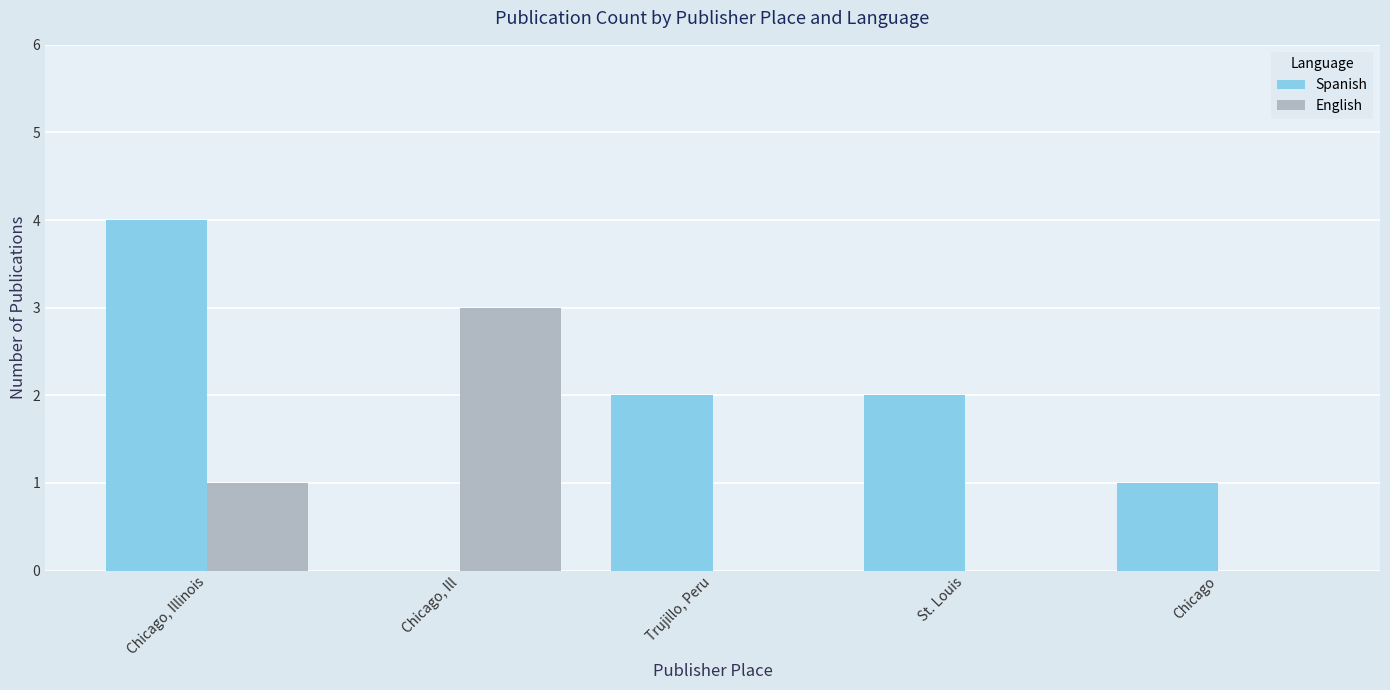

The English series shows 2 at Chicago, Ill. True or false?

False